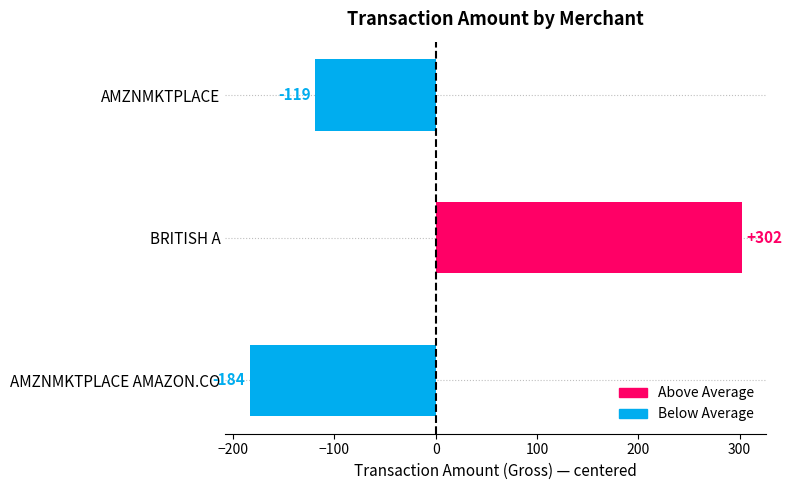

Between AMZNMKTPLACE AMAZON.CO and AMZNMKTPLACE, which is larger?

AMZNMKTPLACE